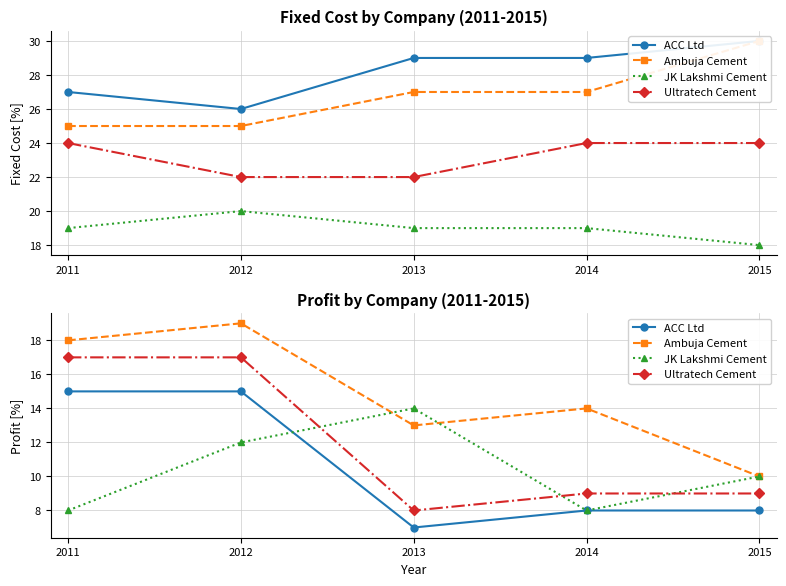

How many series are shown in this chart?

4